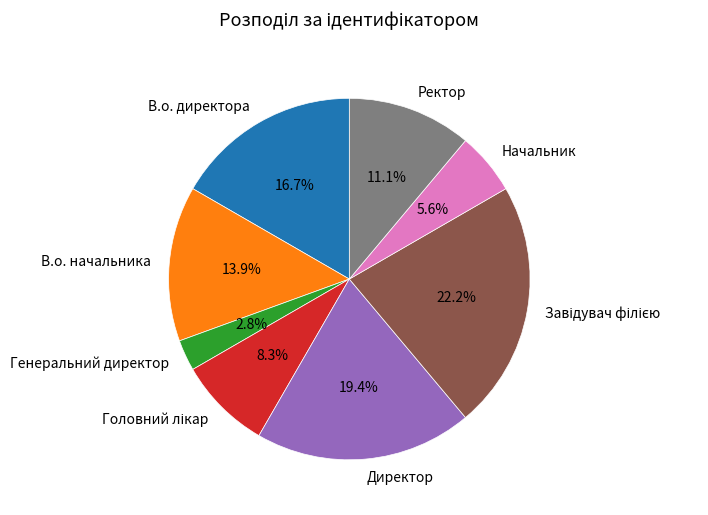

To the nearest percent, what percentage of the pie is В.о. начальника?

14%